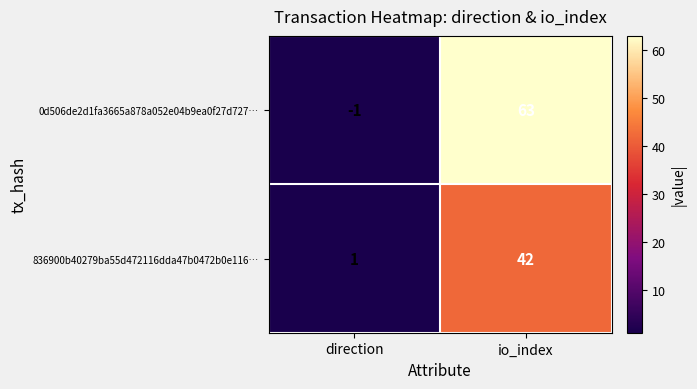

List the series in order of their overall mean, highest first.

0d506de2d1fa3665a878a052e04b9ea0f27d727…, 836900b40279ba55d472116dda47b0472b0e116…